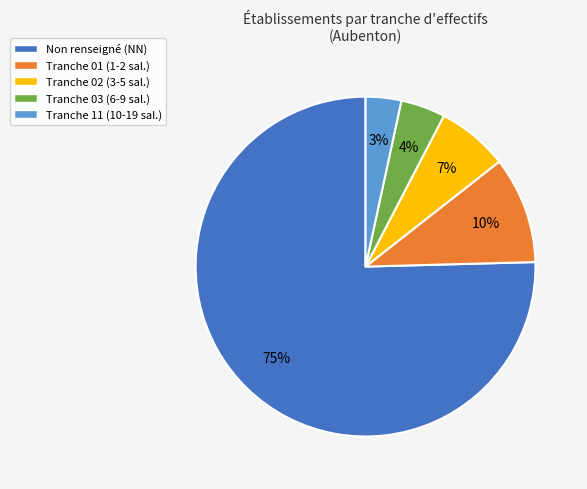

The Non renseigné (NN) slice represents 67% of the pie. True or false?

False